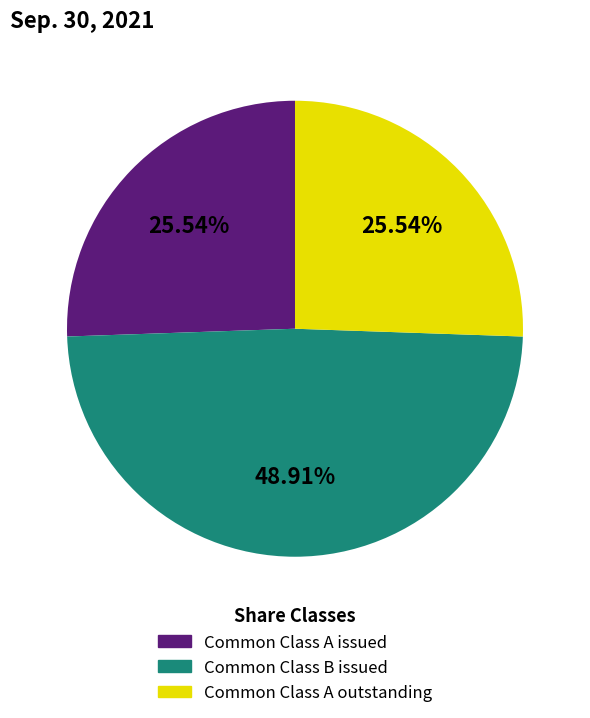

Is there any slice that represents more than half of the pie?

No